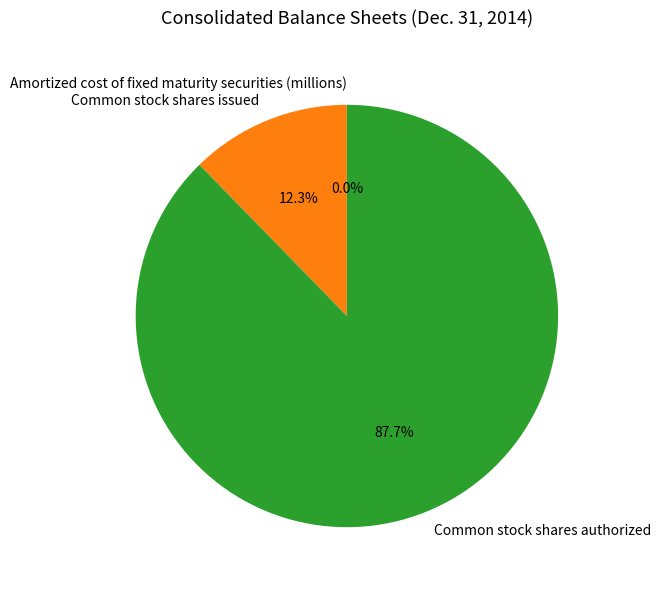

What is the largest slice in the pie chart?

Common stock shares authorized